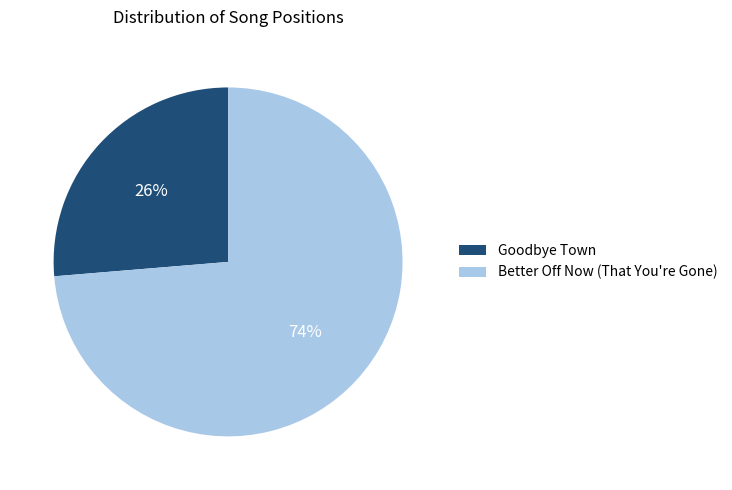

The Goodbye Town slice represents 26% of the pie. True or false?

True